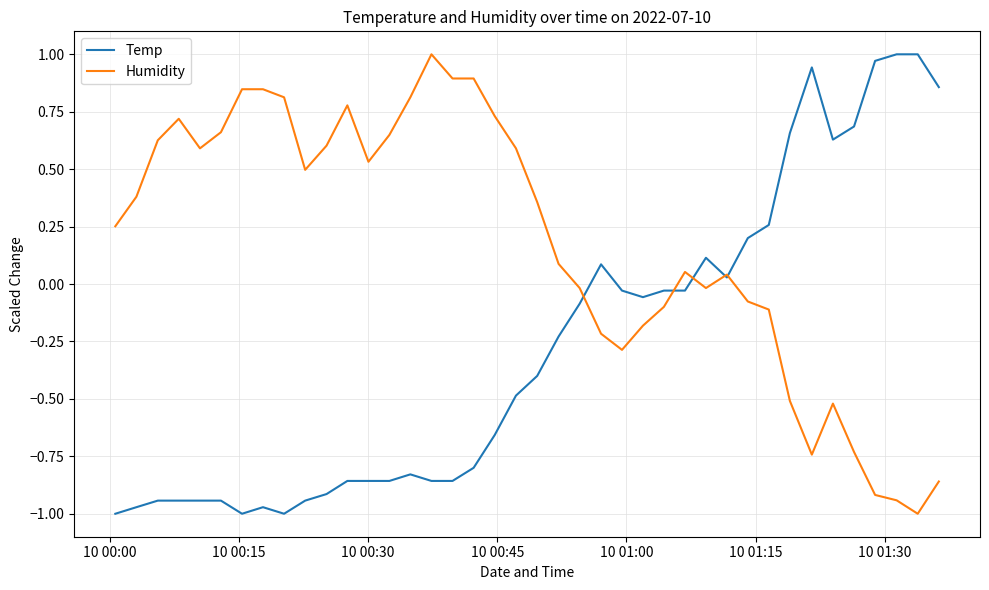

Rank the series by their average value, from lowest to highest.

Temp, Humidity